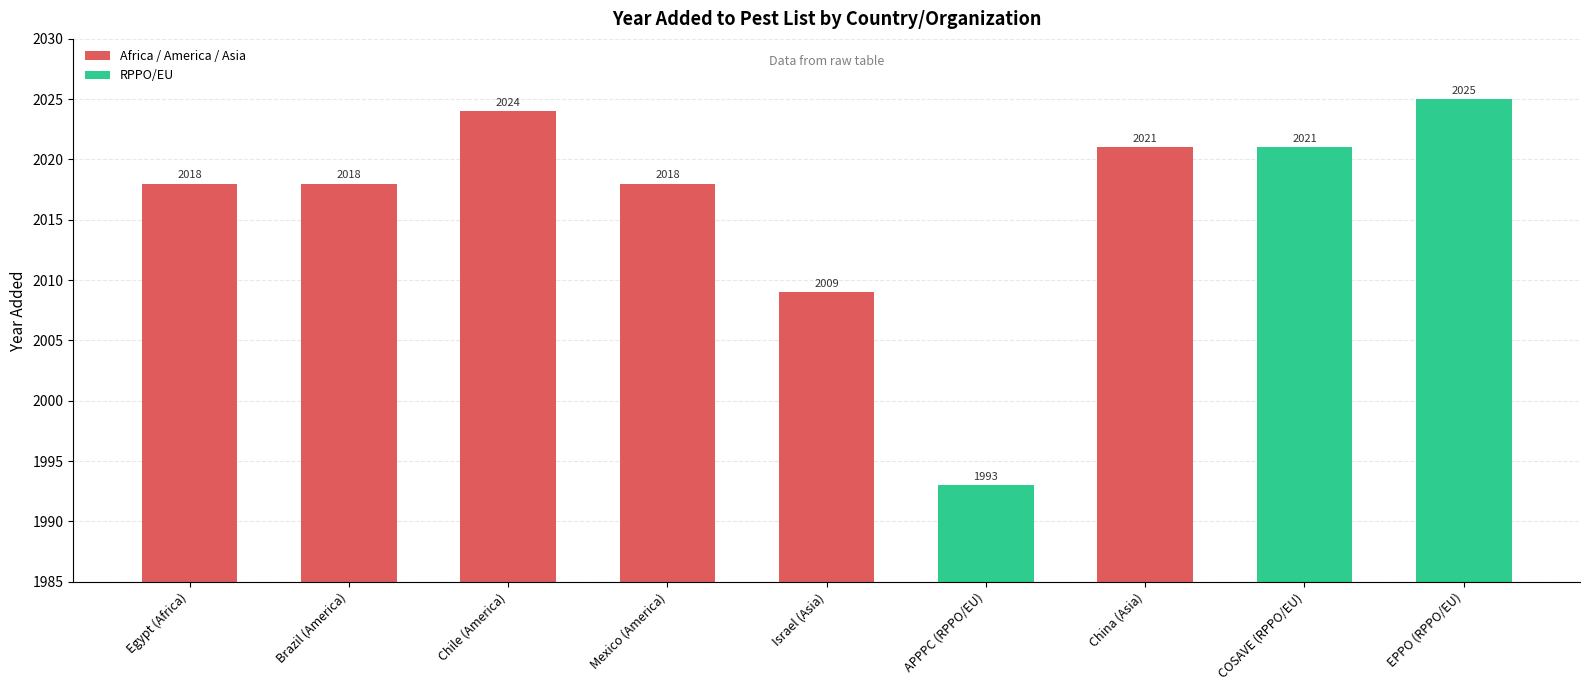

Between EPPO (RPPO/EU) and Mexico (America), which is larger?

EPPO (RPPO/EU)